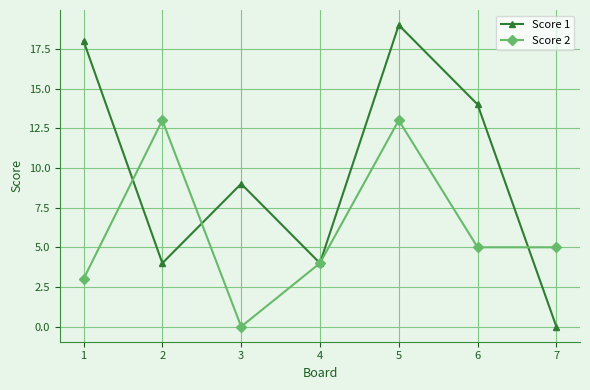

Rank the series at 3 from highest to lowest value.

Score 1, Score 2